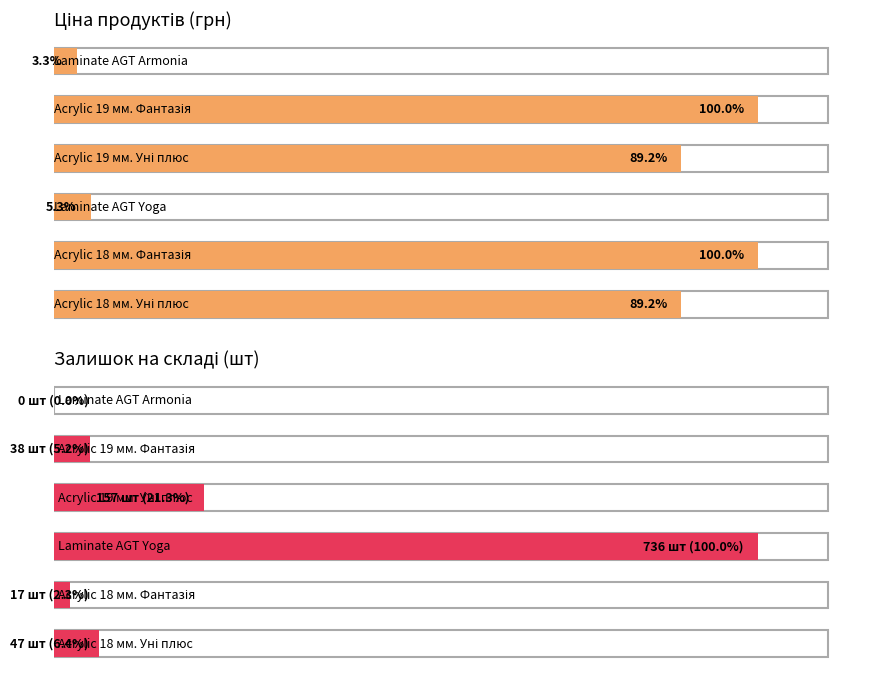

What are all the series names shown in the legend?

Ціна, Залишок